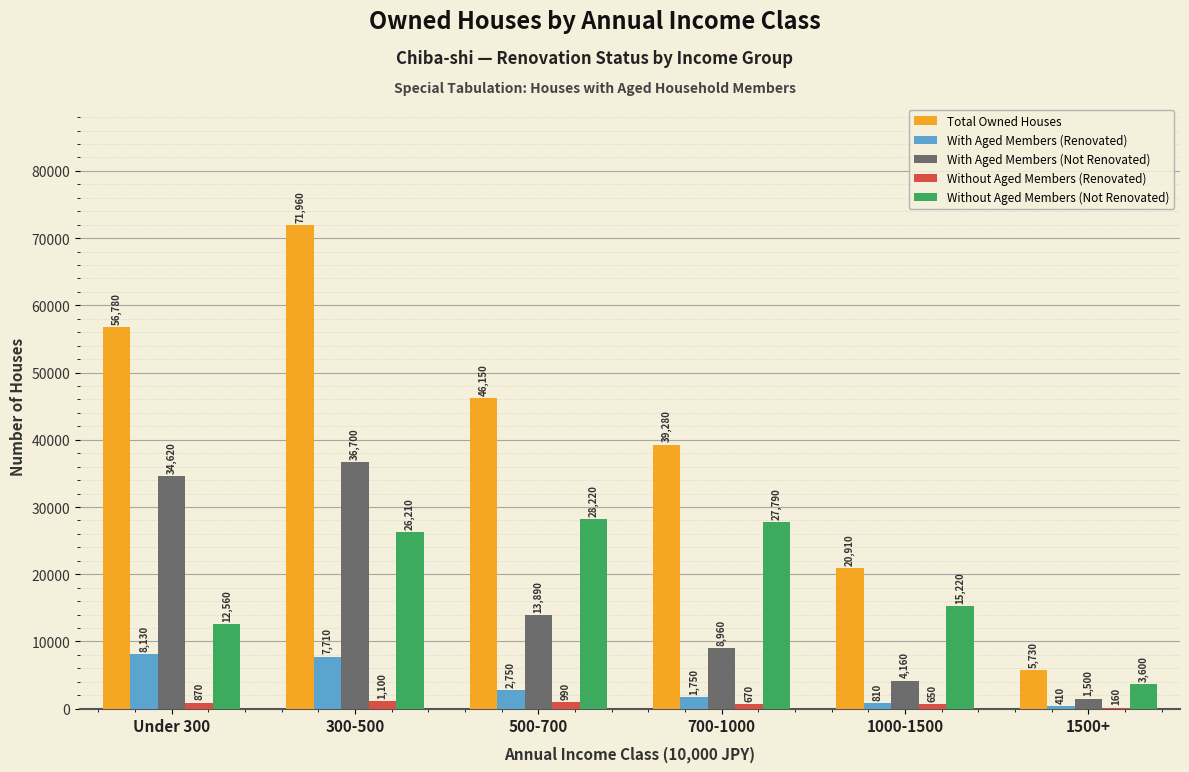

How many data points does each series have?

6